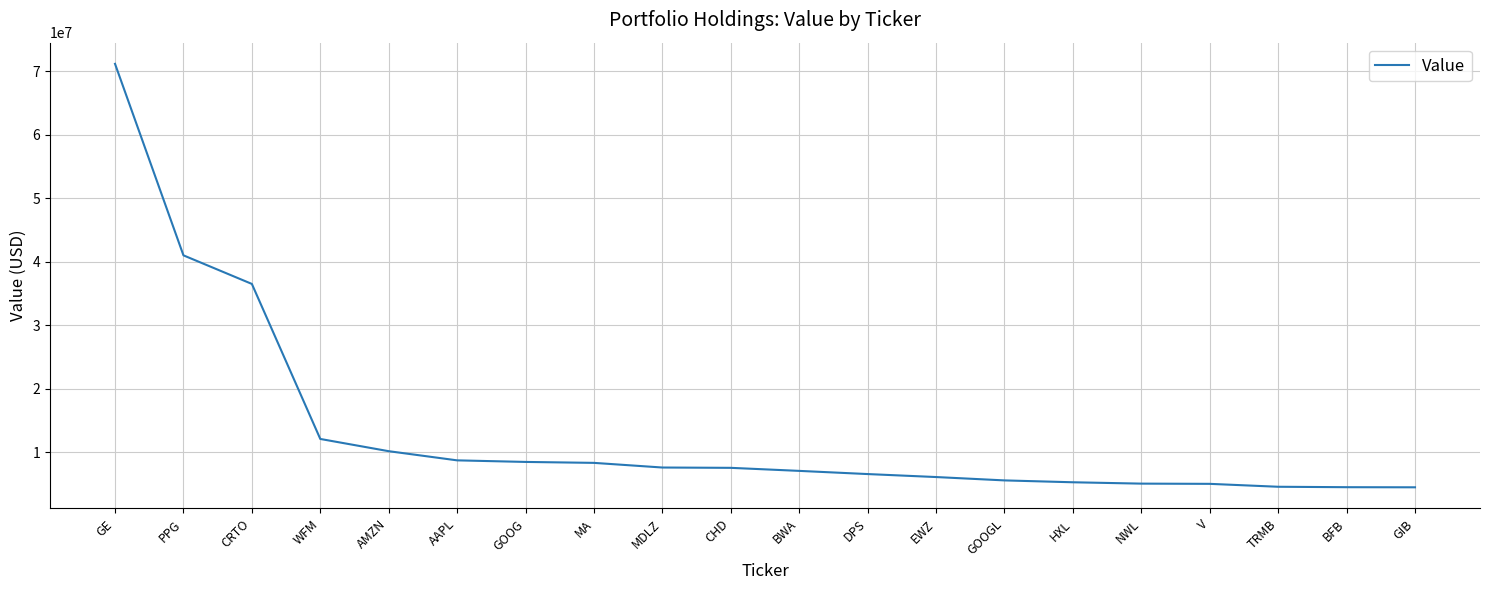

Is it true that the value at WFM is 6139045?

False